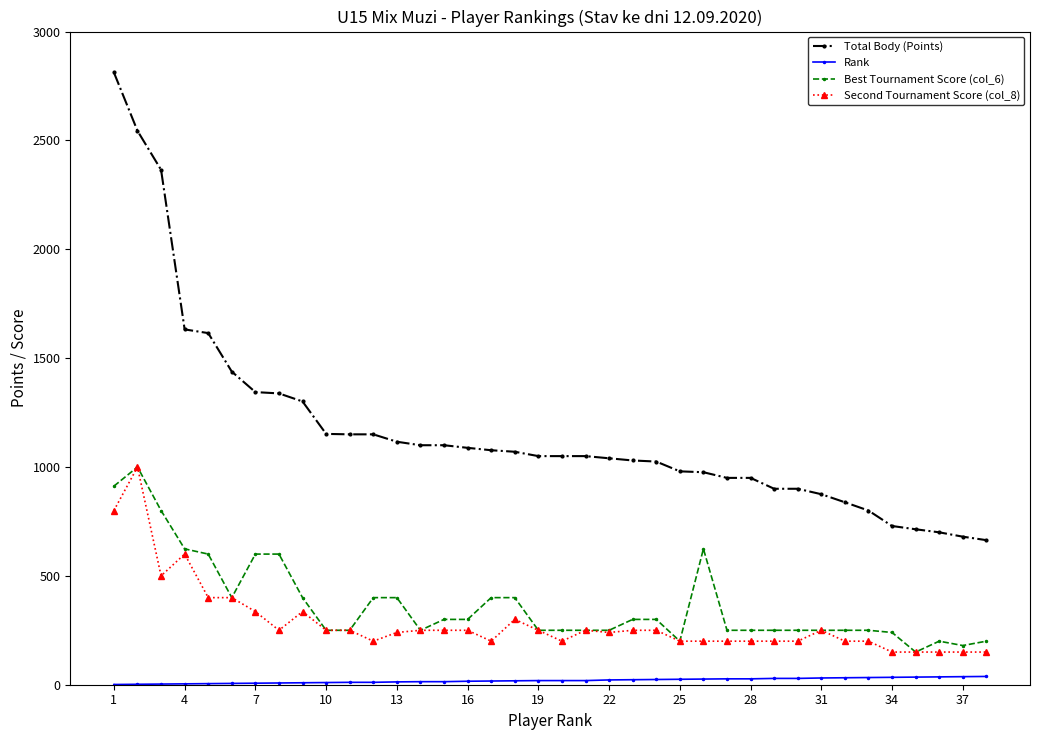

What is the minimum value for Total Body (Points)?

664